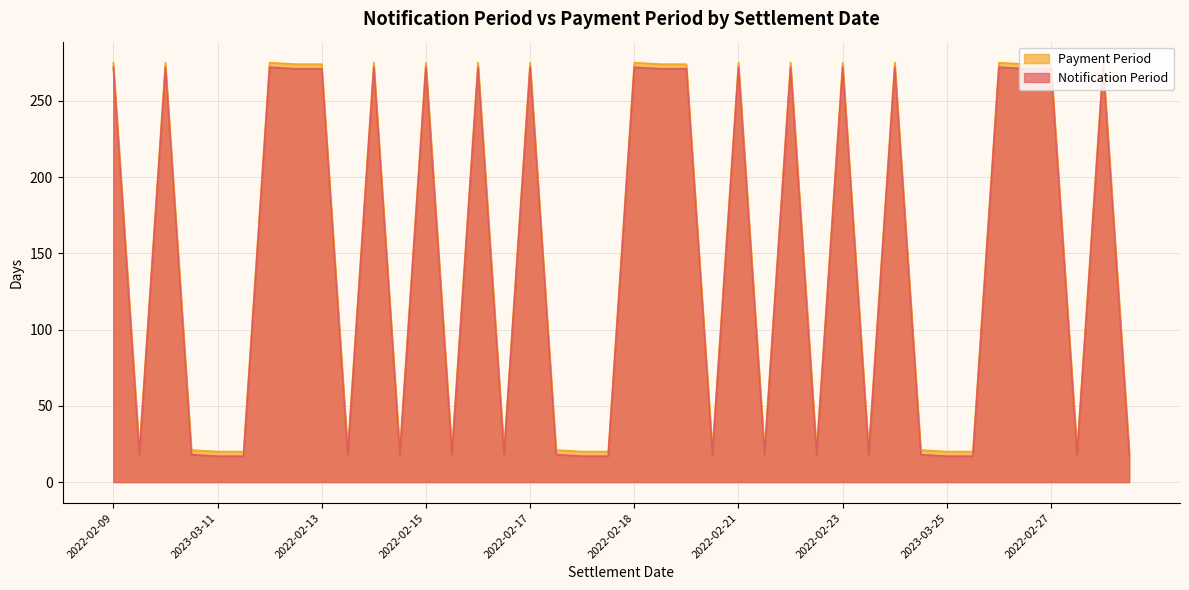

Does the chart display data point markers on the line(s)?

No